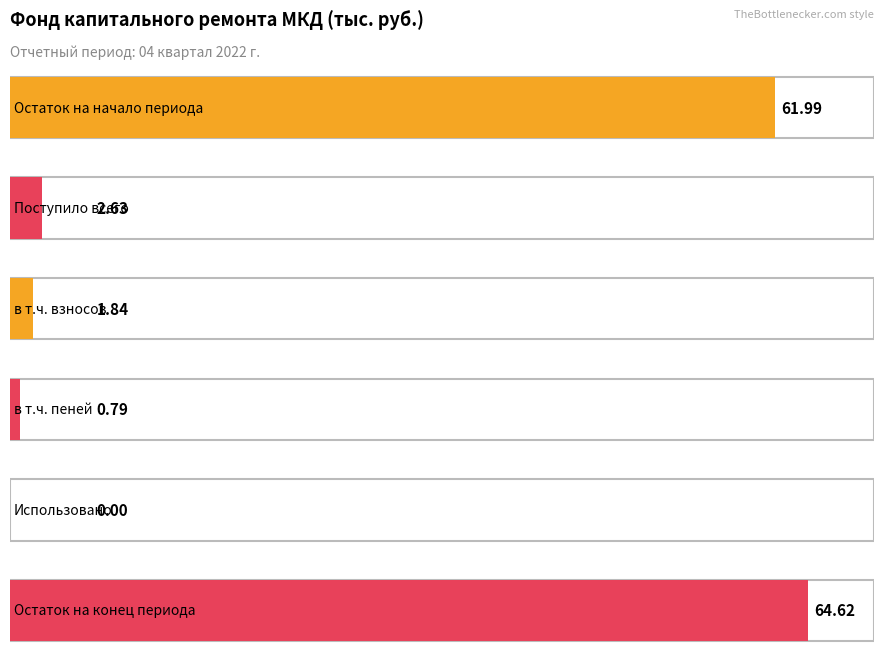

Read the за счет минимального взноса value at Остаток на начало периода.

62.0